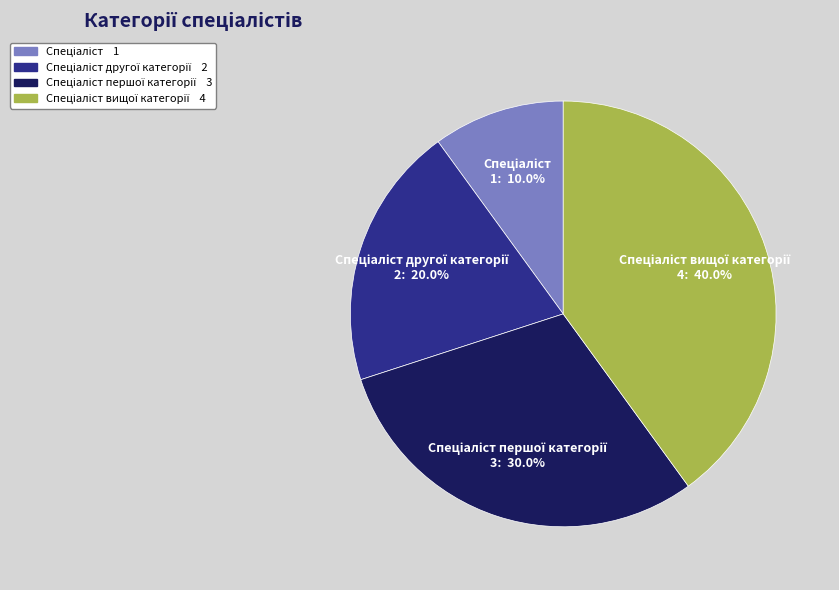

Does any single category account for the majority?

No